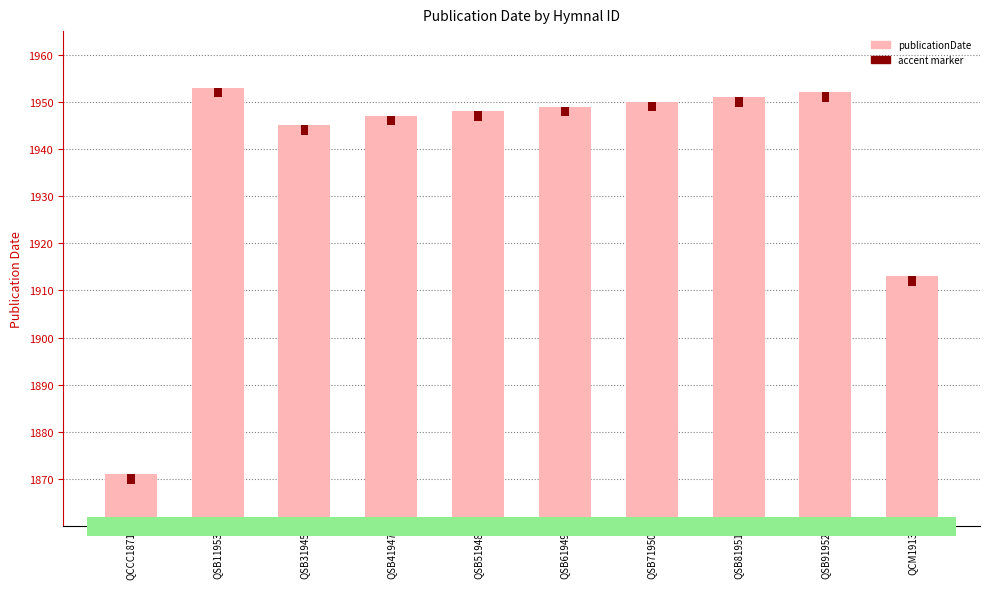

The publicationDate series shows 1945 at QSB31945. True or false?

True